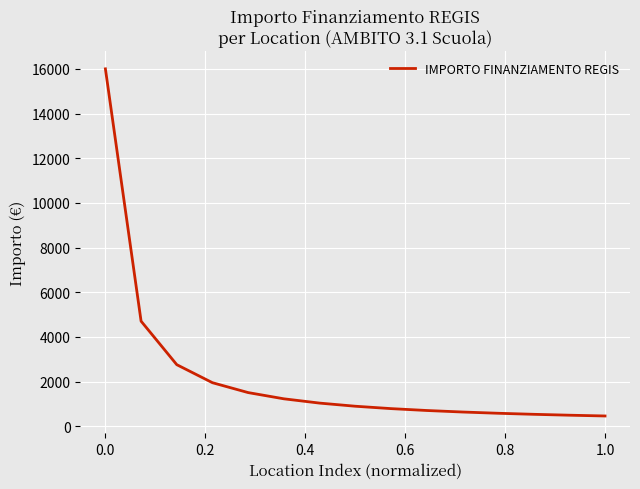

What is the smallest value displayed?

462.4